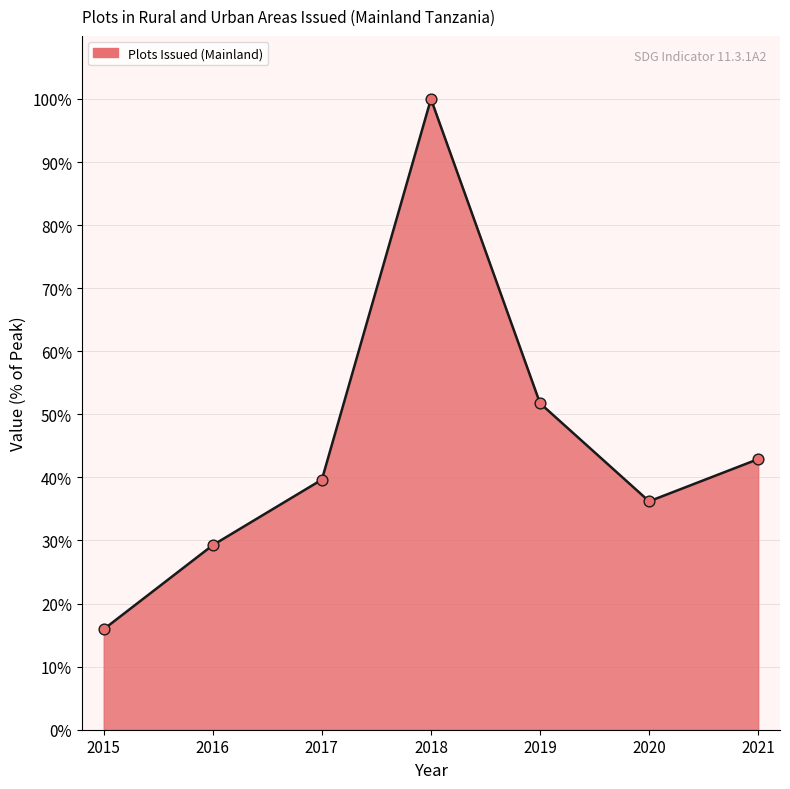

Between 2021 and 2018, which is larger?

2018